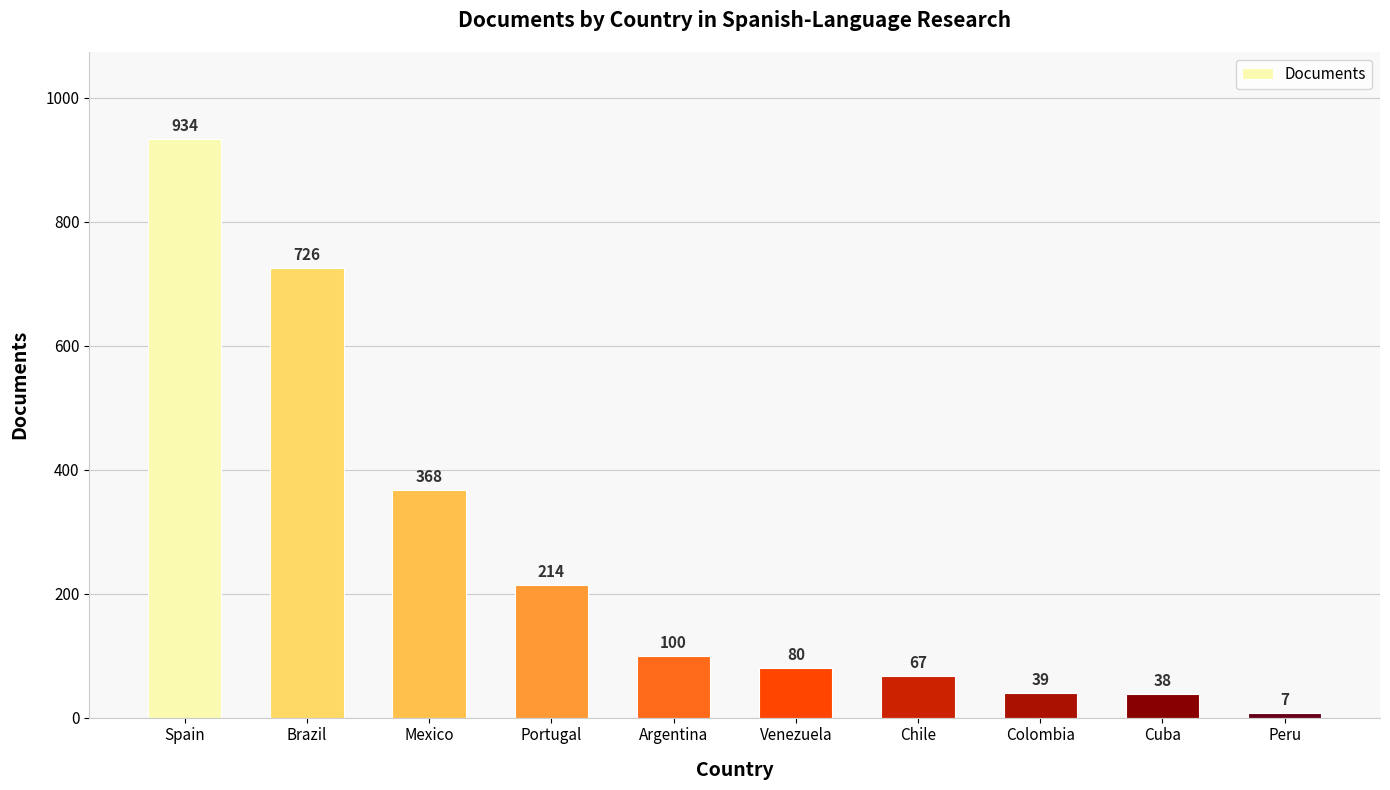

True or false: the data shows 80 at Venezuela.

True